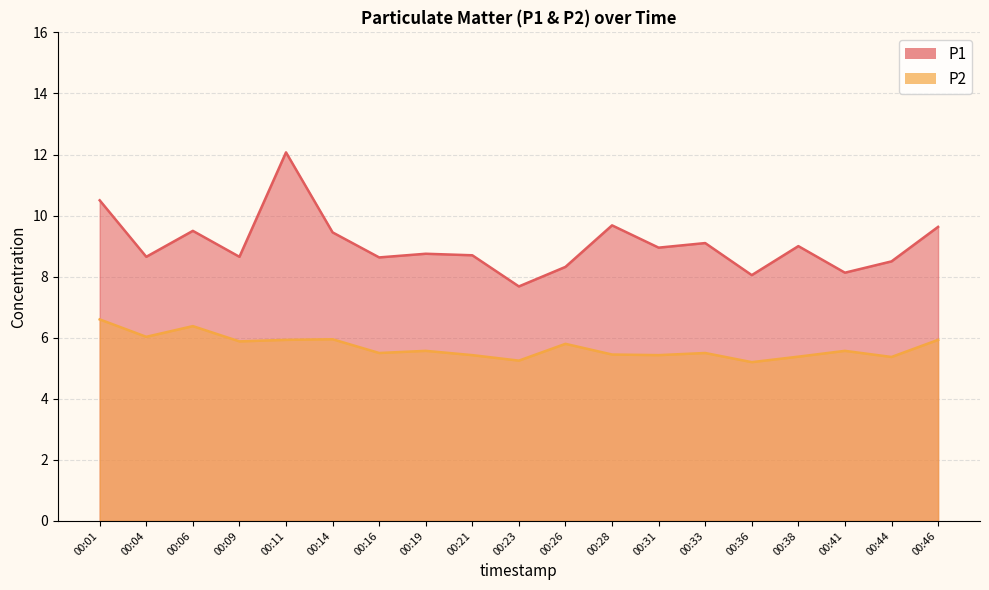

Does the chart display data point markers on the line(s)?

No